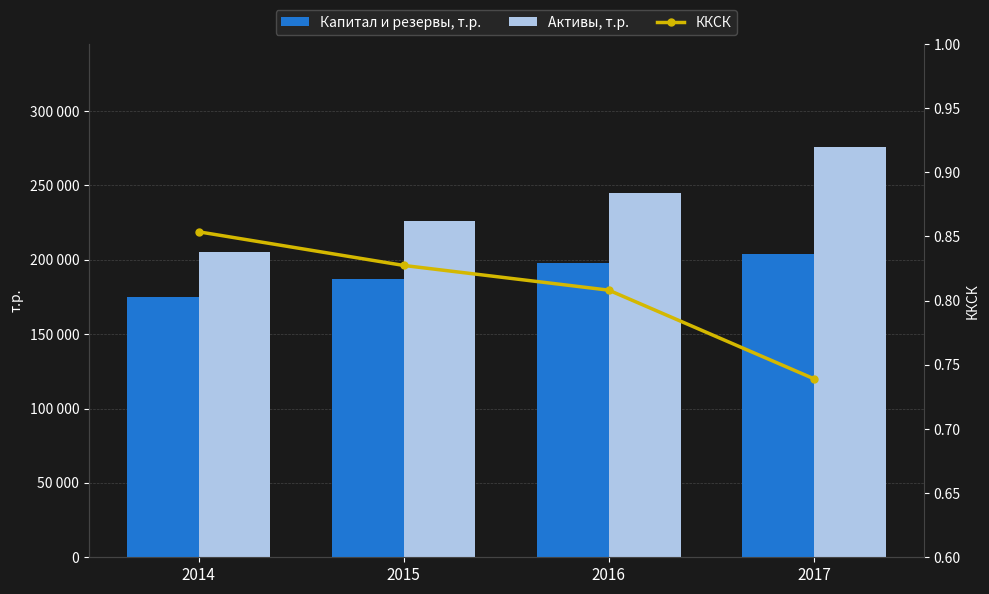

True or false: ККСК has a value of 0.3 at 2014.

False